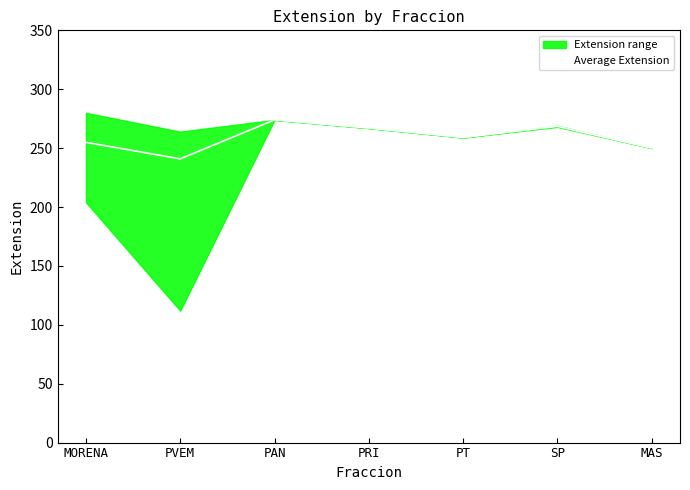

At which category does the chart reach its minimum across all series?

PVEM